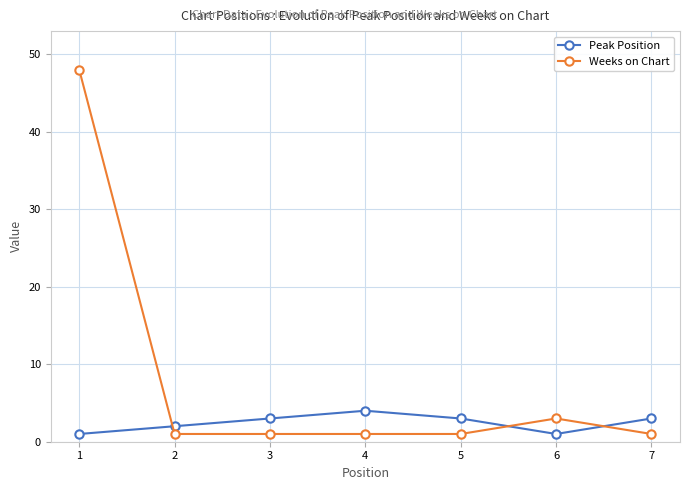

How many lines are shown in the chart?

2